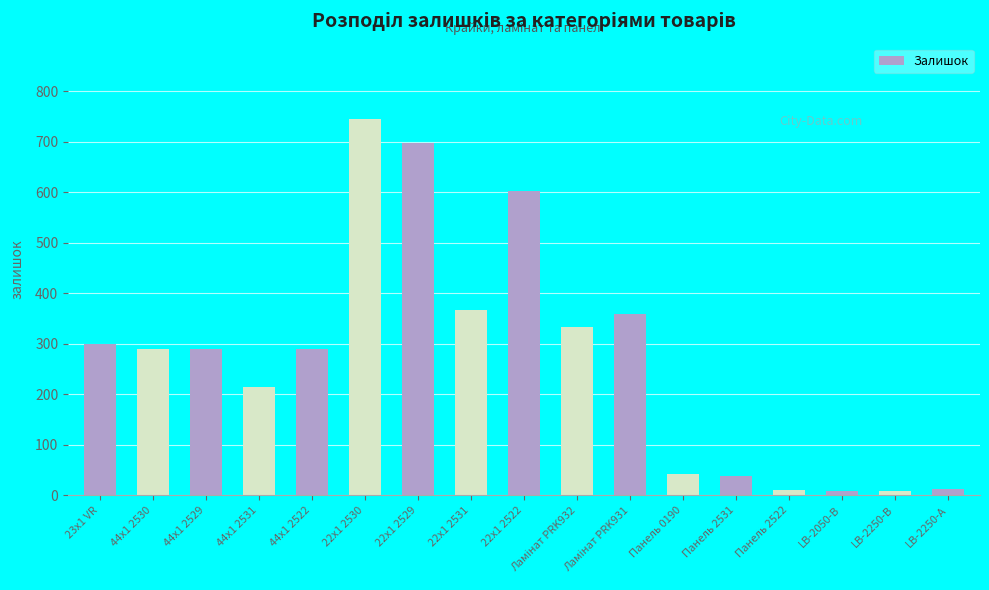

What is the smallest value displayed?

8